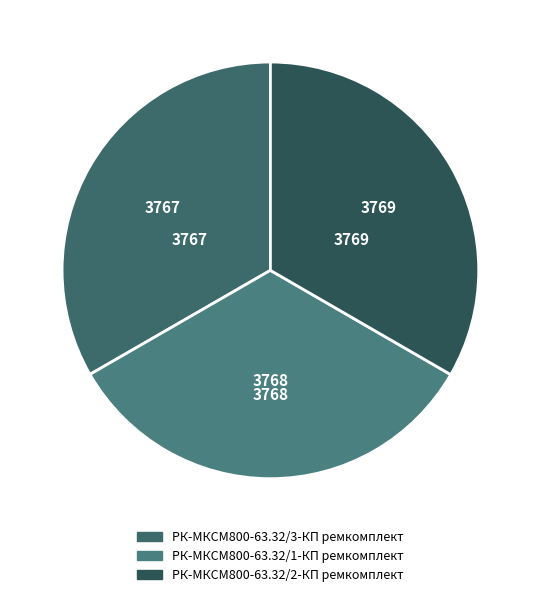

What is the ratio of the value at РК-МКСМ800-63.32/1-КП ремкомплект to the value at РК-МКСМ800-63.32/3-КП ремкомплект?

1.0